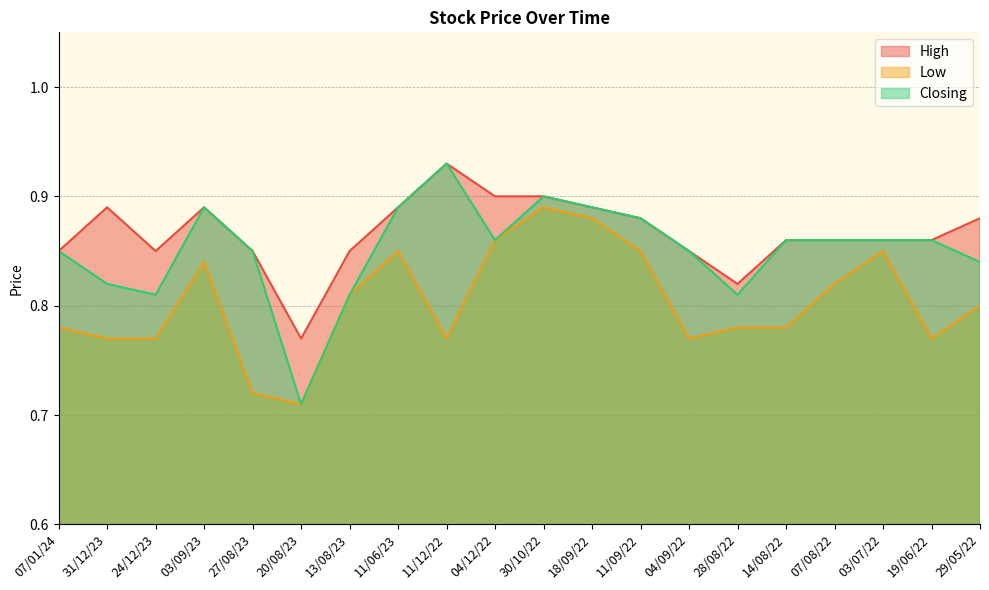

What is the difference between the maximum and minimum values in the Closing series?

0.2